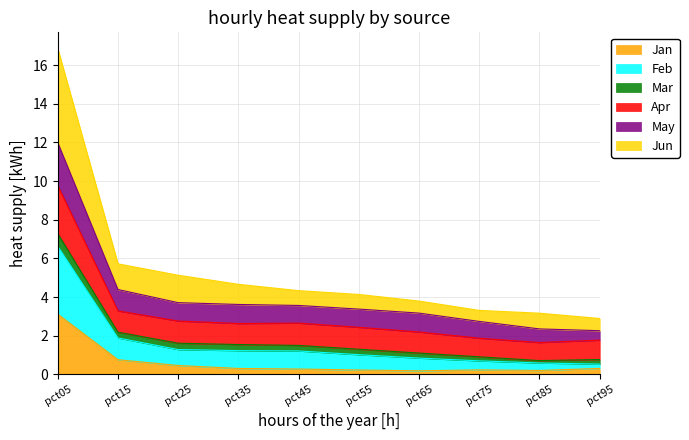

What is the maximum value for Jan?

3.1